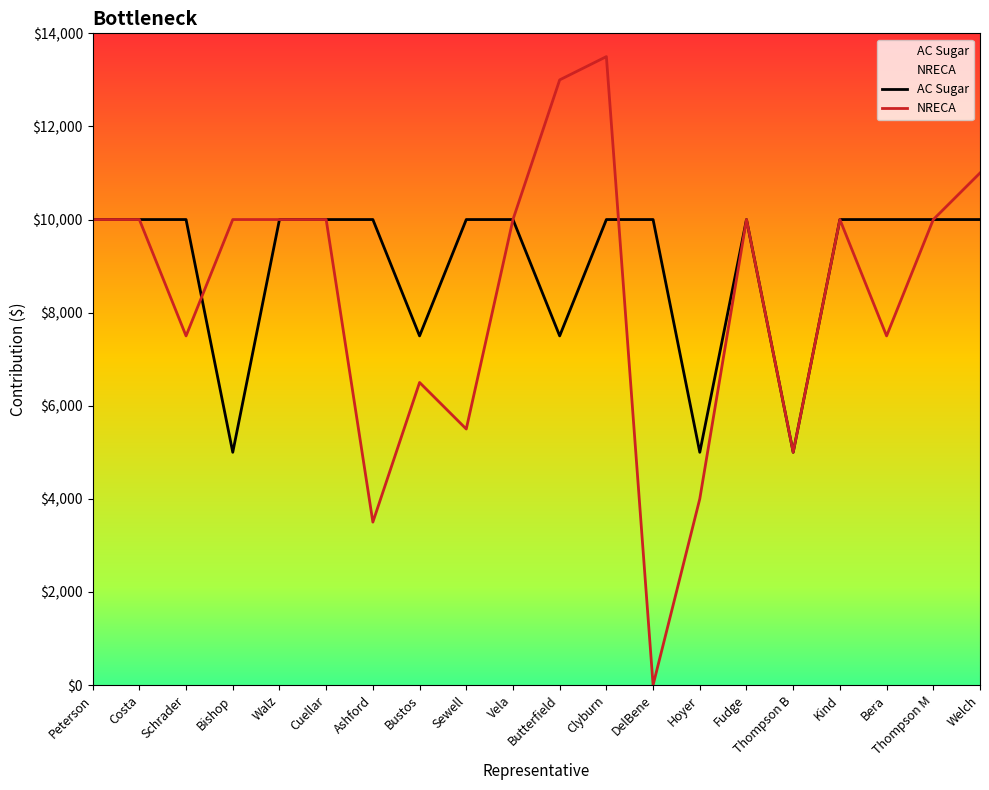

Between Bishop and DelBene, which series saw the biggest shift?

NRECA